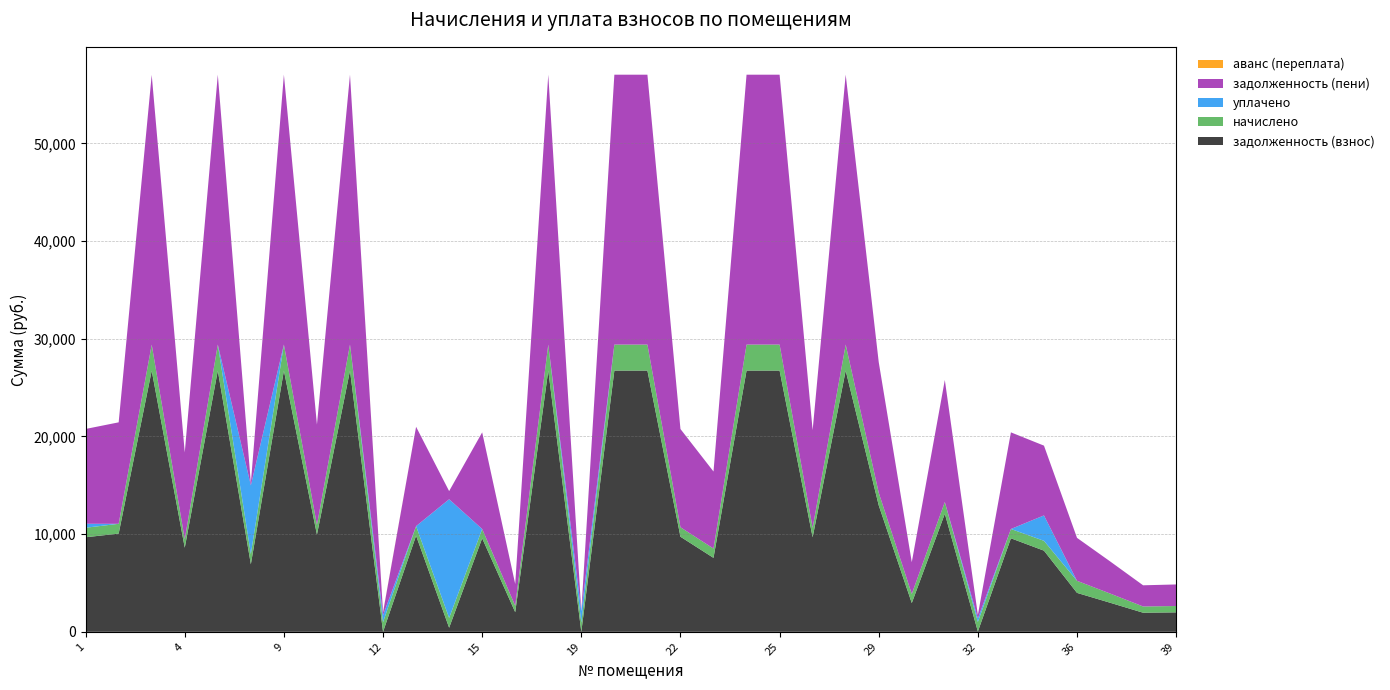

Reading left to right, transcribe all the data shown in this chart.

задолженность (взнос): 9679.6	10054.9	26732.0	8610.9	26742.0	6914.5	26742.0	9947.9	26742.0	0.0	9841.1	417.4	9573.8	2008.5	26742.0	0.0	26742.0	26742.0	9734.2	7570.1	26742.0	26742.0	9680.6	26742.0	12943.2	2942.8	12087.3	29.6	9573.8	8308.6	3985.4	2977.8	1955.1	1991.1
начислено: 975.1	1001.7	2664.0	857.8	2664.0	1049.6	2664.0	991.0	2664.0	996.3	980.4	1002.5	953.7	655.4	2664.0	948.4	2664.0	2664.0	969.7	953.7	2664.0	2664.0	964.4	2664.0	1289.3	932.4	1204.1	975.1	953.7	1007.0	1236.1	943.0	639.4	650.0
уплачено: 408.0	0.0	0.0	0.0	0.0	7031.1	0.0	0.0	0.0	700.0	0.0	12151.4	0.0	0.0	0.0	1164.3	0.0	0.0	0.0	0.0	0.0	0.0	0.0	0.0	0.0	0.0	0.0	364.0	0.0	2600.0	0.0	0.0	0.0	0.0
задолженность (пени): 9704.6	10388.8	27620.0	8896.8	27630.0	233.2	27630.0	10278.3	27630.0	296.3	10167.9	834.7	9891.7	2227.0	27630.0	0.0	27630.0	27630.0	10057.4	7888.1	27630.0	27630.0	10002.0	27630.0	13373.0	3253.6	12488.7	354.6	9891.7	7144.3	4397.4	3292.1	2168.2	2207.8
аванс (переплата): 0.0	0.0	0.0	0.0	0.0	0.0	0.0	0.0	0.0	35.8	0.0	0.0	0.0	0.0	0.0	0.8	0.0	0.0	0.0	0.0	0.0	0.0	0.0	0.0	0.0	0.0	0.0	0.0	0.0	0.0	0.0	0.0	0.0	0.0